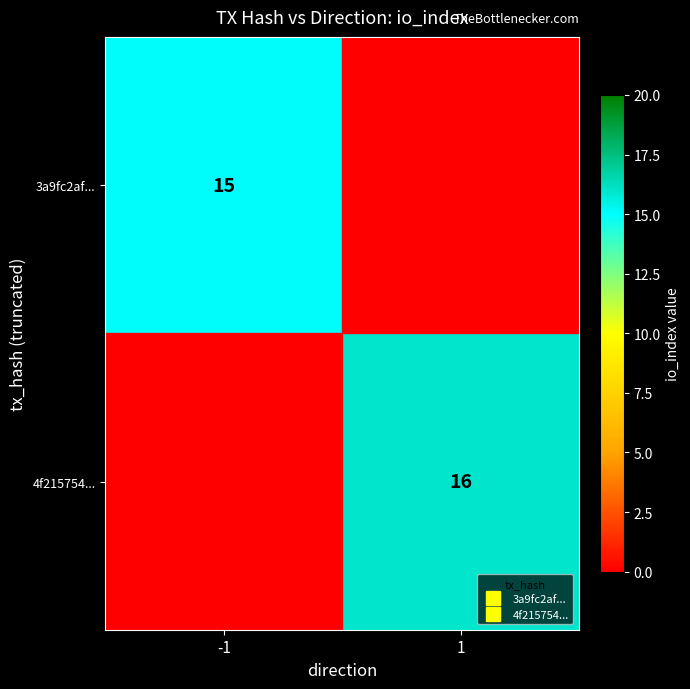

Which series has the widest spread of values?

4f215754...